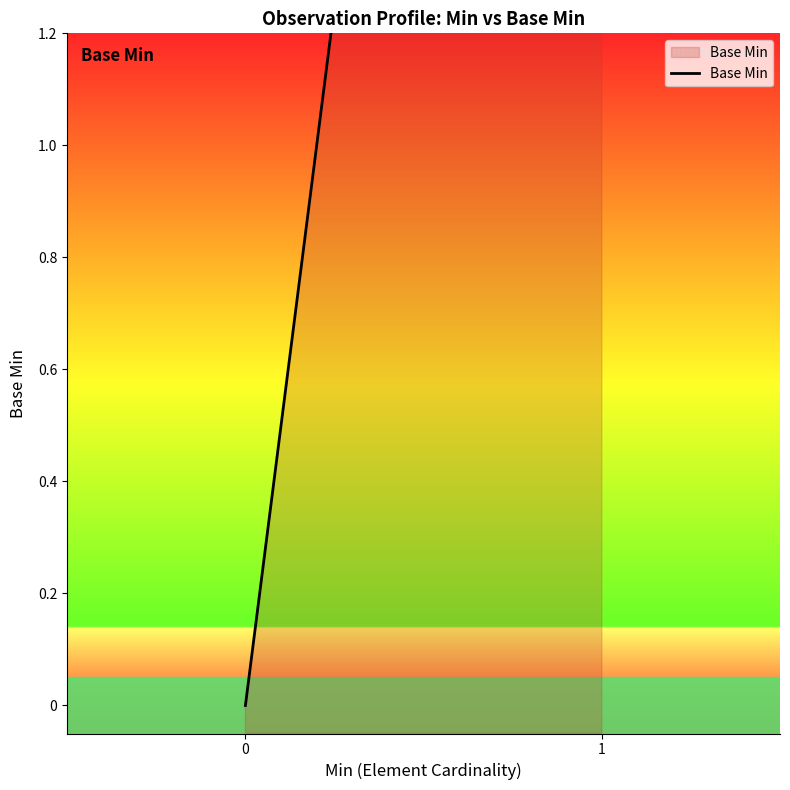

What is the approximate value at 1?

5